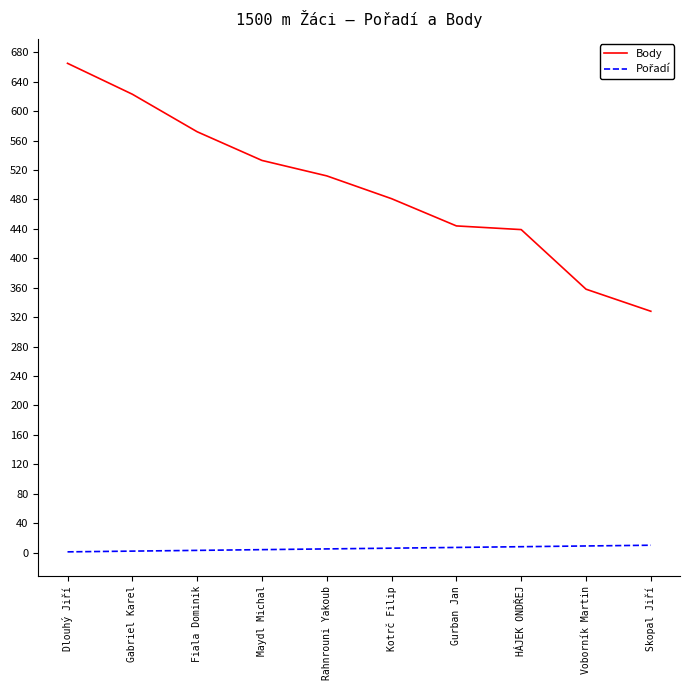

What is the difference between the maximum and minimum values in the Body series?

337